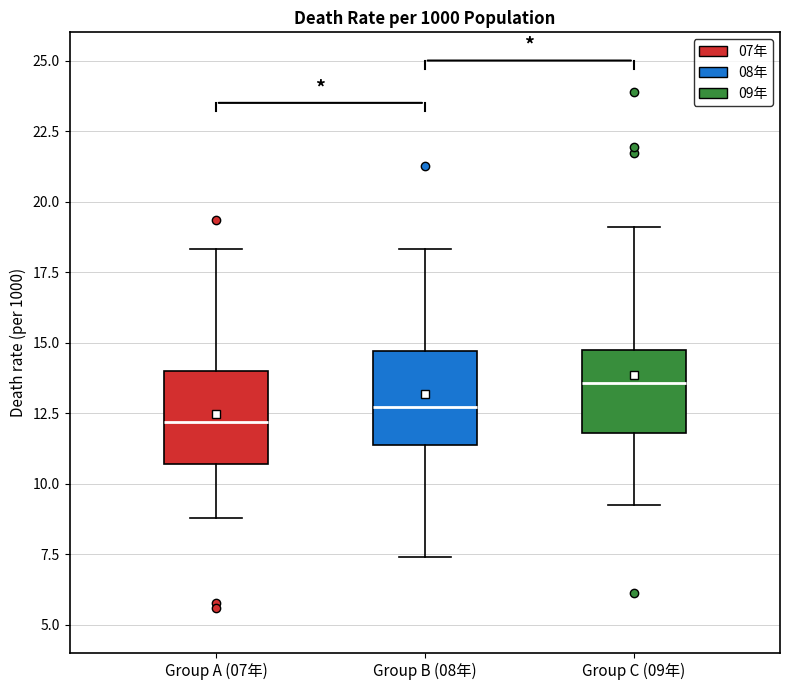

Where does the median line of the box for Group B (08年) sit on the y-axis? The values are not printed on the chart, so give them approximately, as read against the axis.

12.5